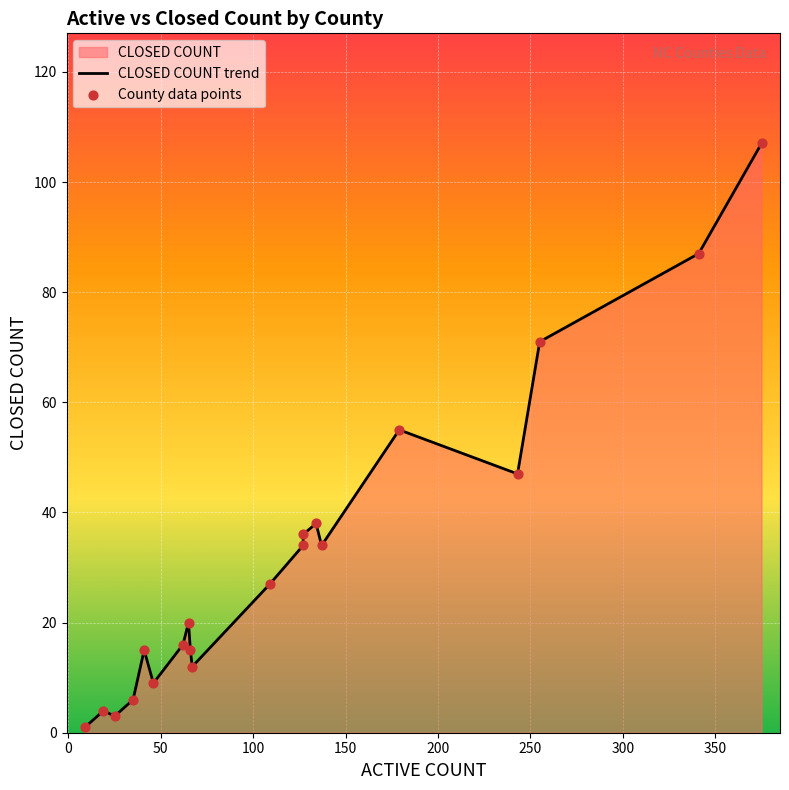

Which series contains the highest Y value?

CLOSED COUNT trend